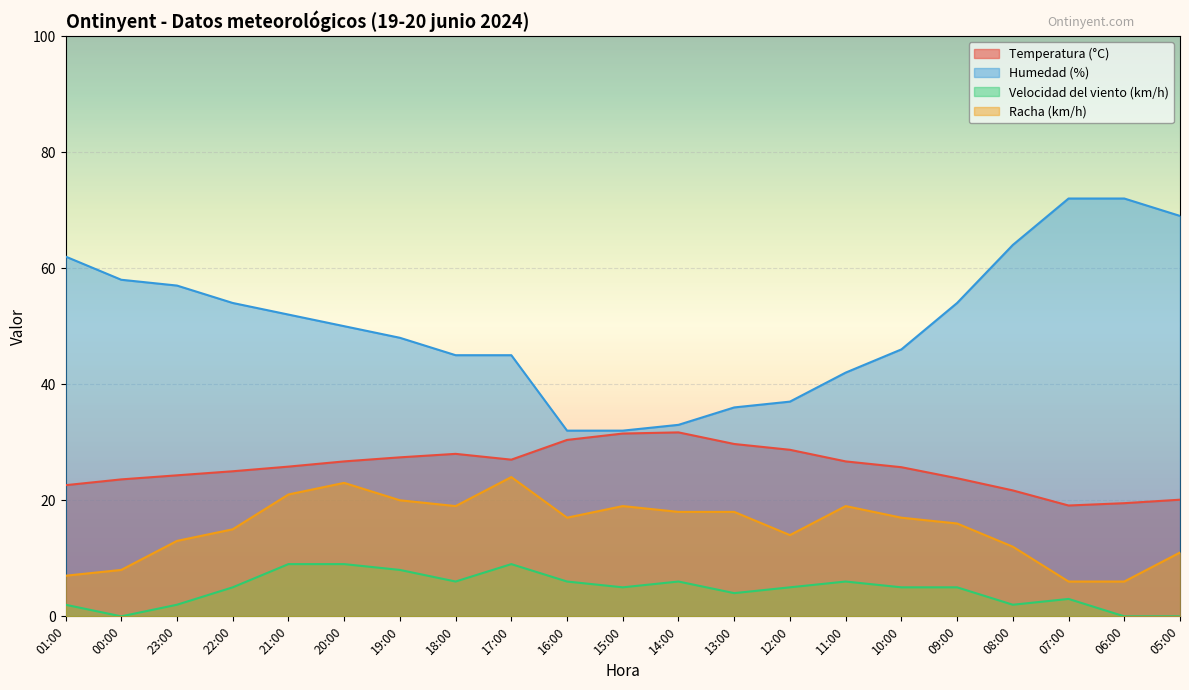

What is the sum of the Racha (km/h) values at 01:00 and 15:00?

26.0